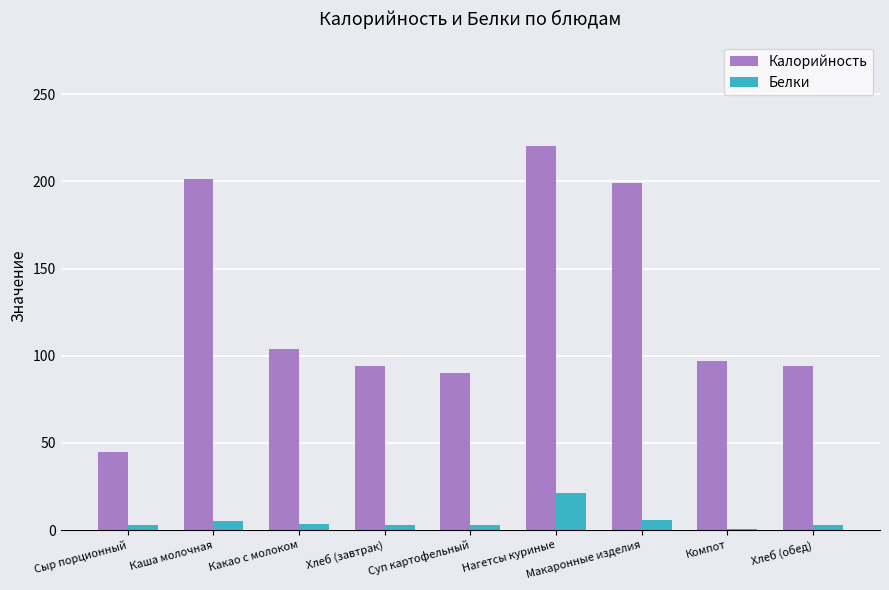

The Белки series shows 30.2 at Нагетсы куриные. True or false?

False